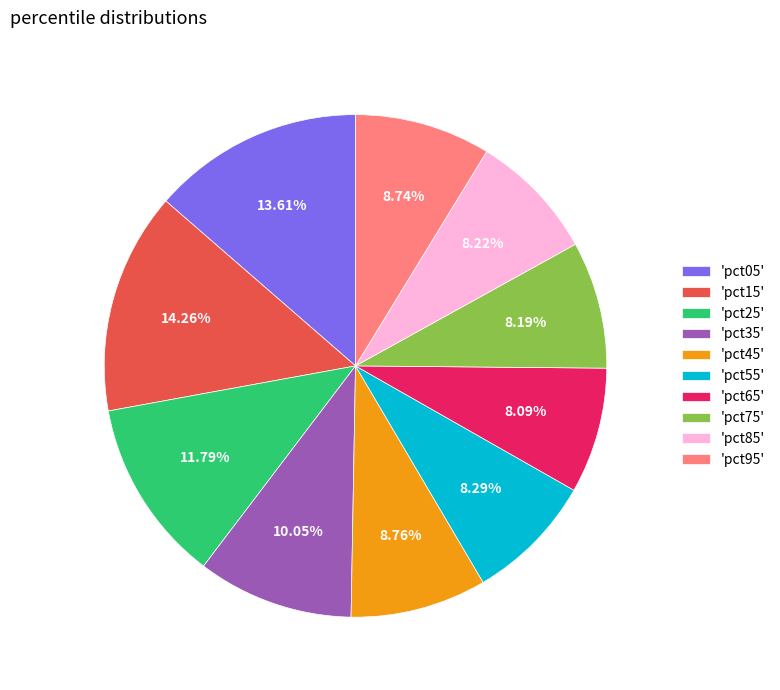

Approximately how many times larger is the value at 'pct65' compared to 'pct05'?

0.6